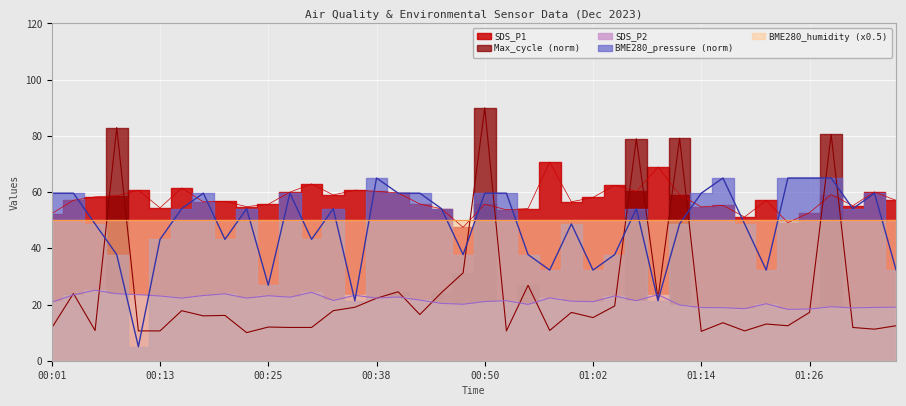

How many interior local valleys does the SDS_P1 series have?

12